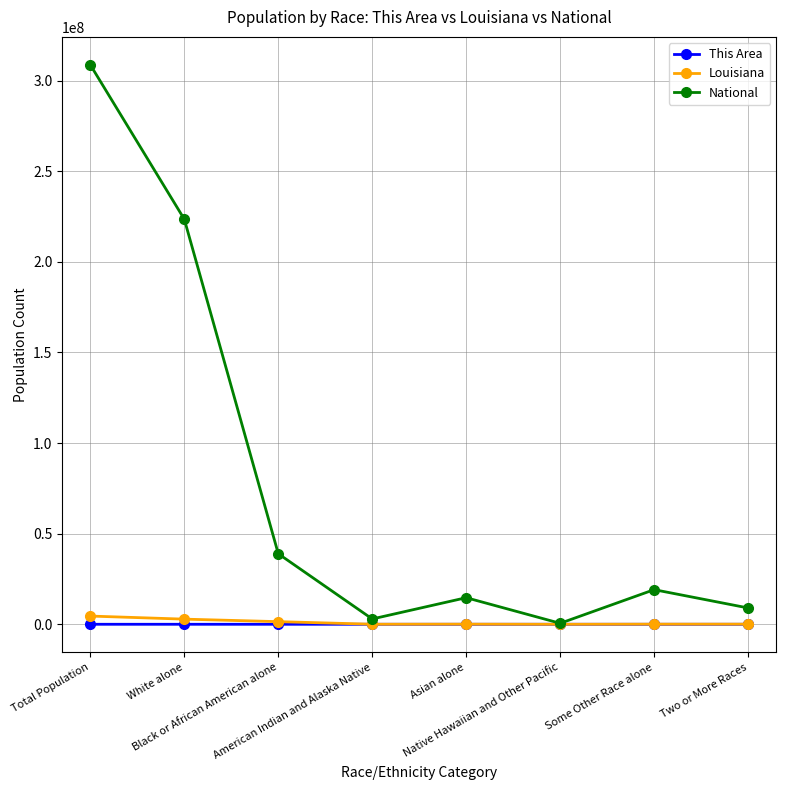

What is the total value across all series at Some Other Race alone?

19176603